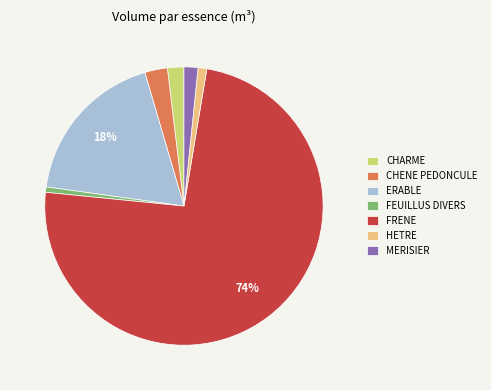

Which category has the biggest portion of the pie?

FRENE